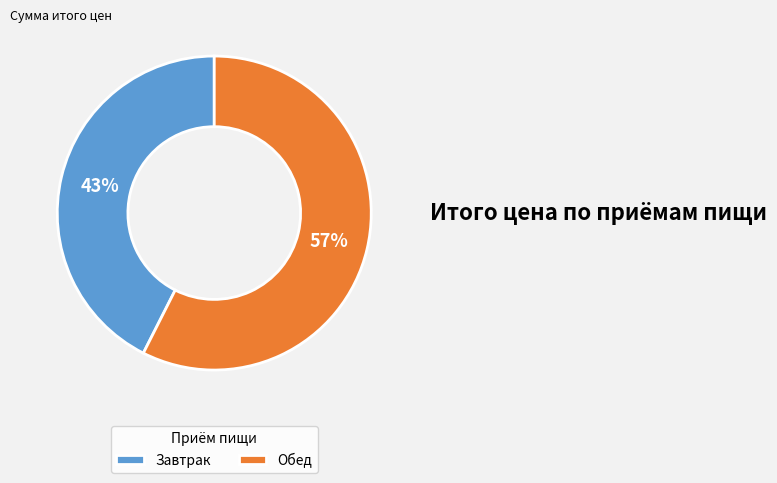

What is the largest slice in the pie chart?

Обед